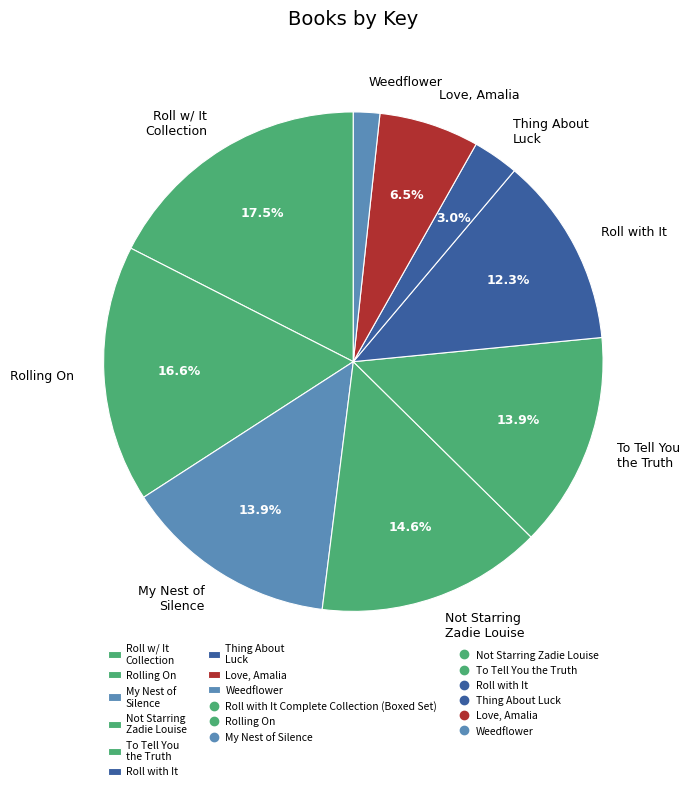

How many slices are in this pie chart?

9